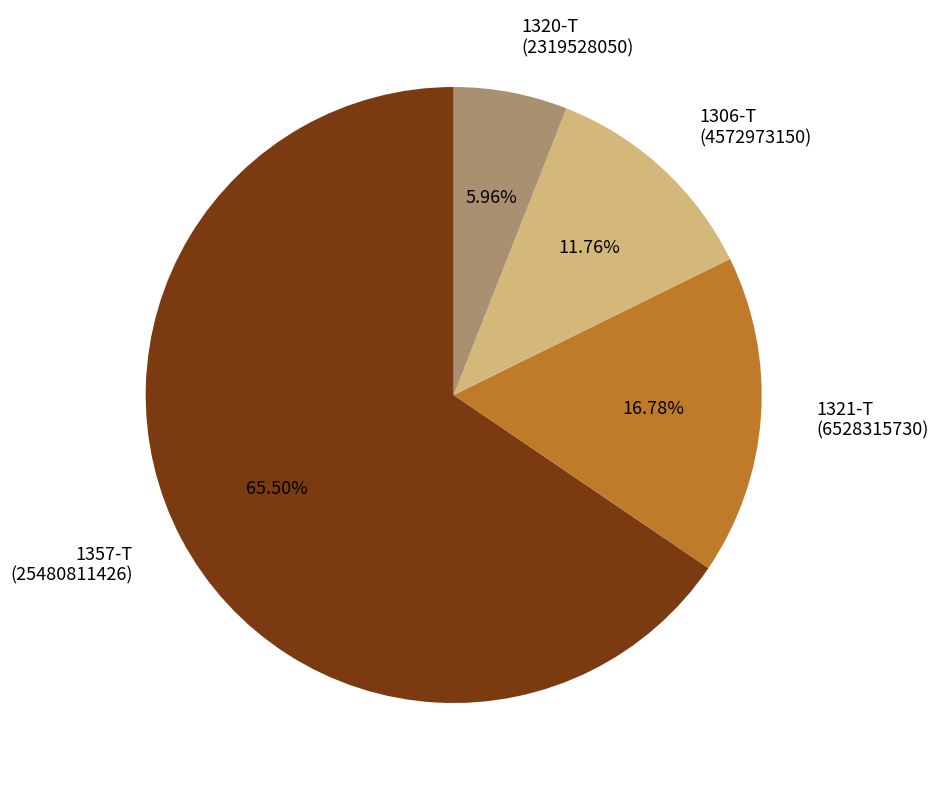

What is the majority slice?

1357-T (25480811426)